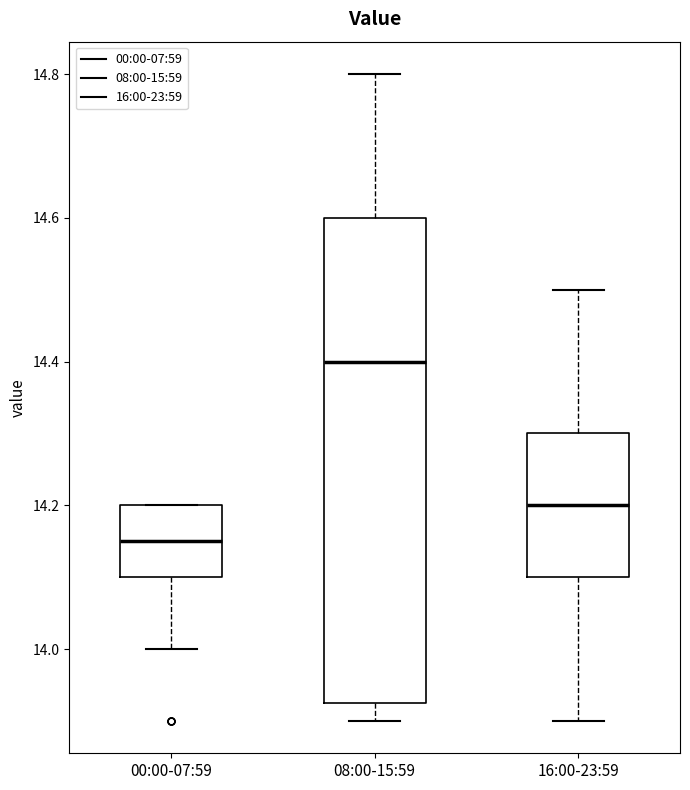

Reading left to right, transcribe this box plot: for each box, give where its median line is, the range the box spans, and where its two whiskers end, as read against the y-axis. The values are not printed on the chart, so give them approximately, as read against the axis.

00:00-07:59: median 14.16, box 14.10 to 14.20, whiskers 14.00 to 14.20
08:00-15:59: median 14.40, box 13.92 to 14.60, whiskers 13.90 to 14.80
16:00-23:59: median 14.20, box 14.10 to 14.30, whiskers 13.90 to 14.50